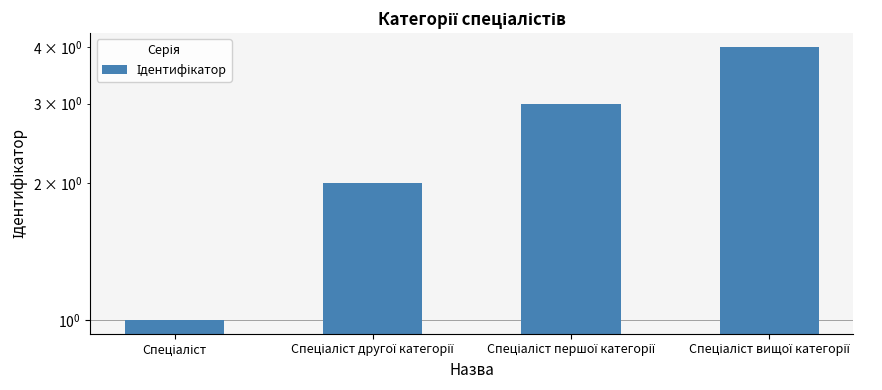

What is the minimum value shown in the chart?

1